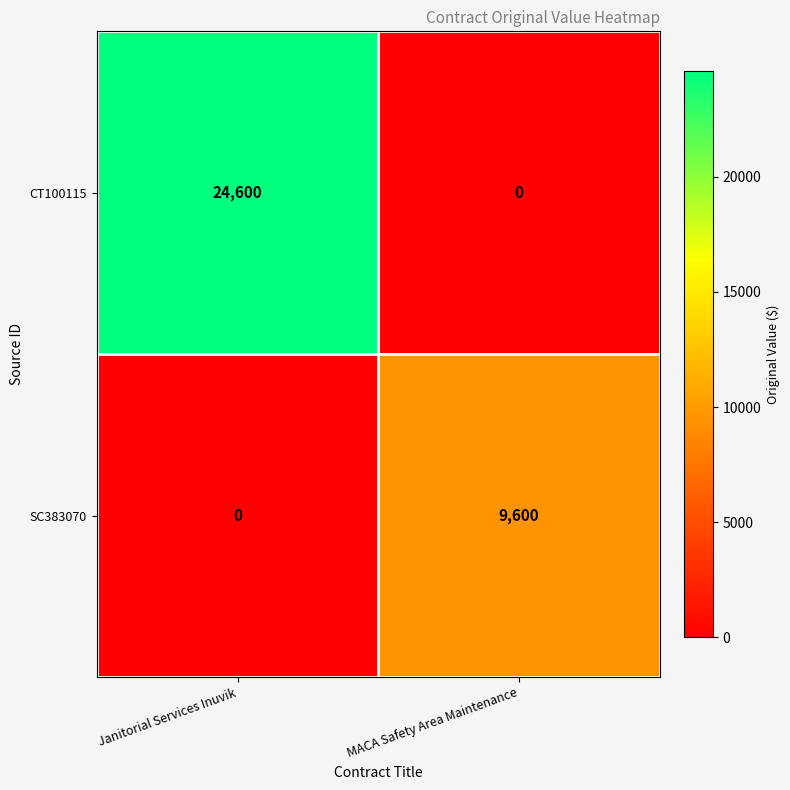

Is it true that CT100115 equals -9248 at MACA Safety Area Maintenance?

False